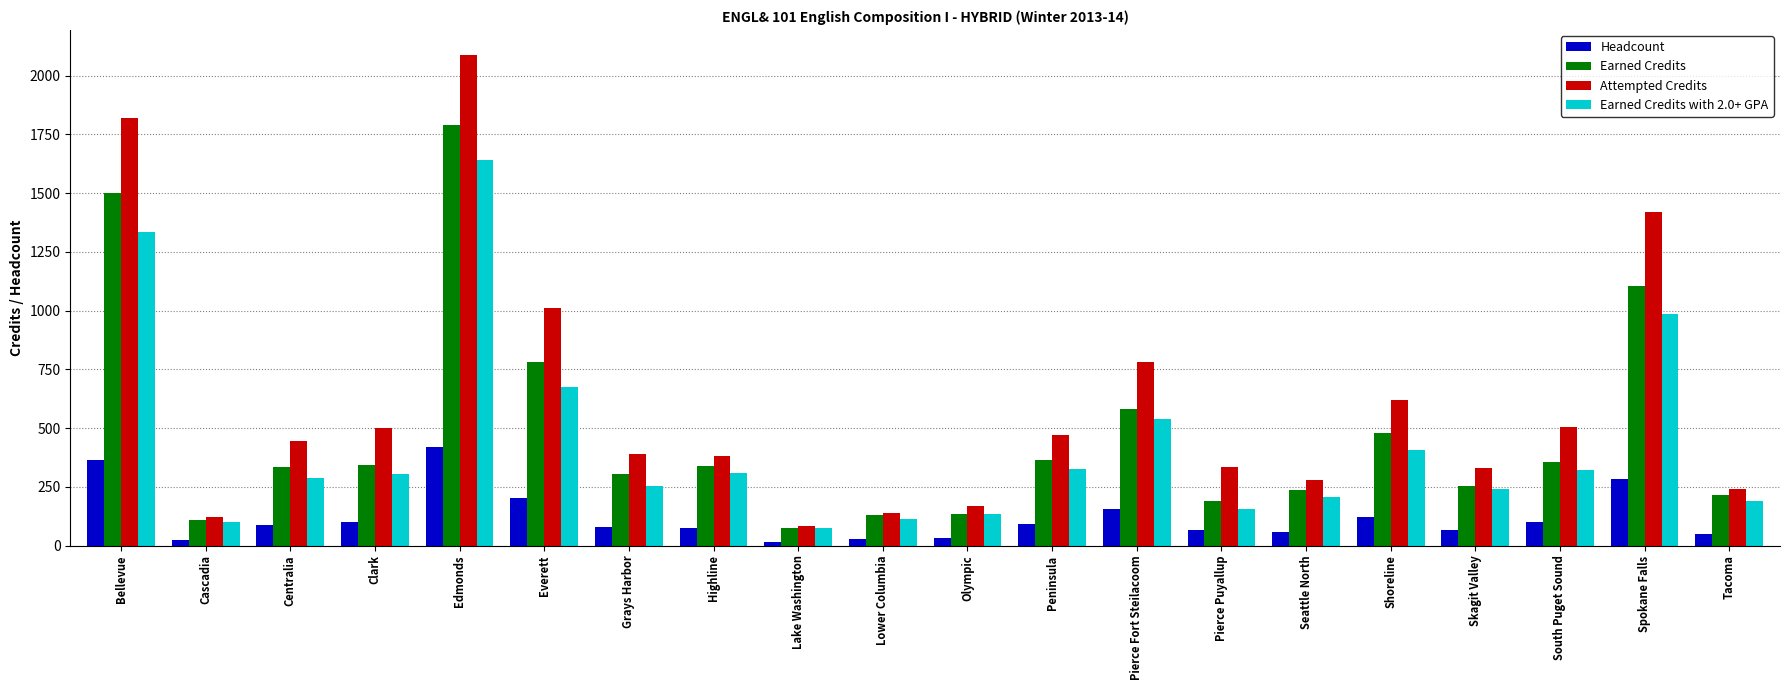

What is the difference between the maximum and minimum values in the Earned Credits series?

1715